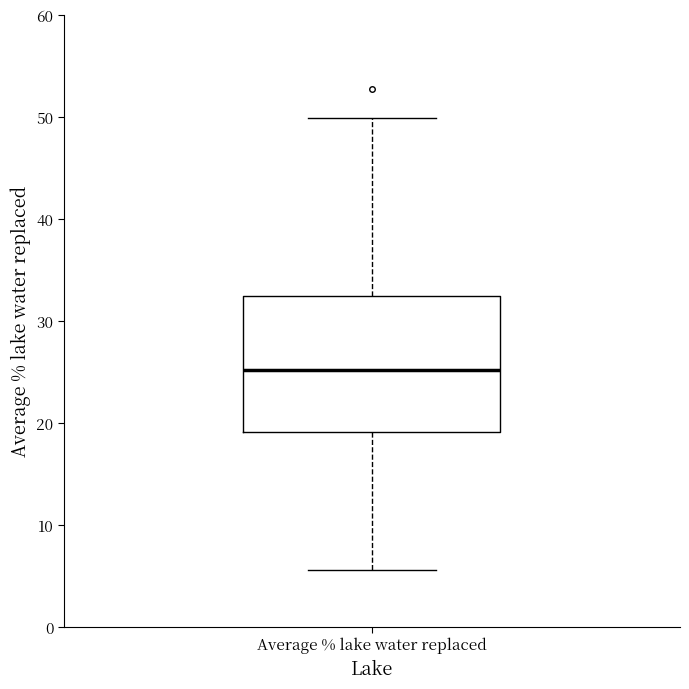

Read this box plot against the y-axis: the position of the median line, the range covered by the box, and the ends of both whiskers. The values are not printed on the chart, so give them approximately, as read against the axis.

median 25, box 19 to 32, whiskers 6 to 50